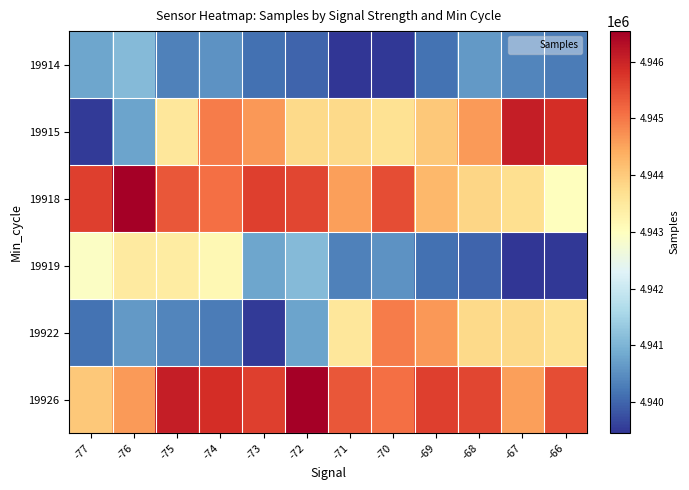

List the series in order of their peak value, lowest first.

19914, 19919, 19922, 19915, 19918, 19926